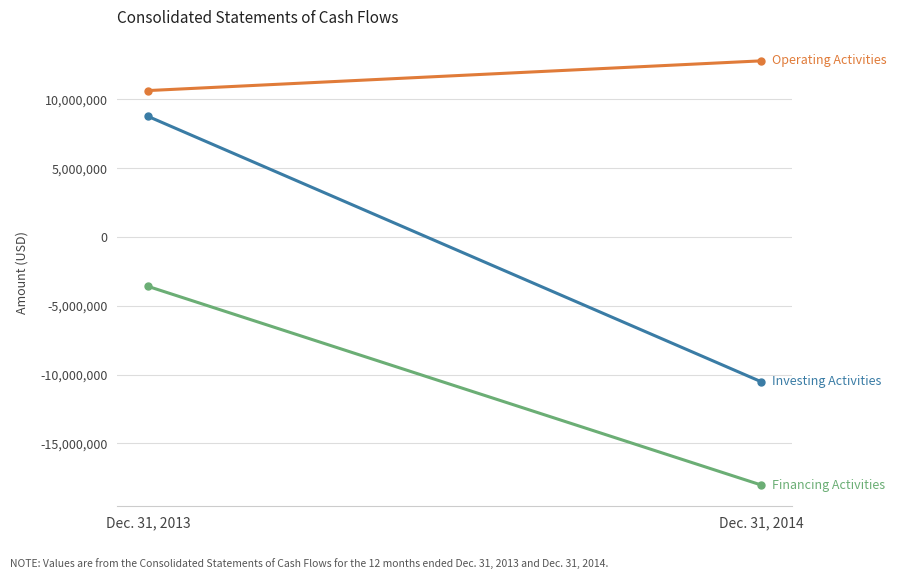

What is the sum of all Operating Activities values?

23444015